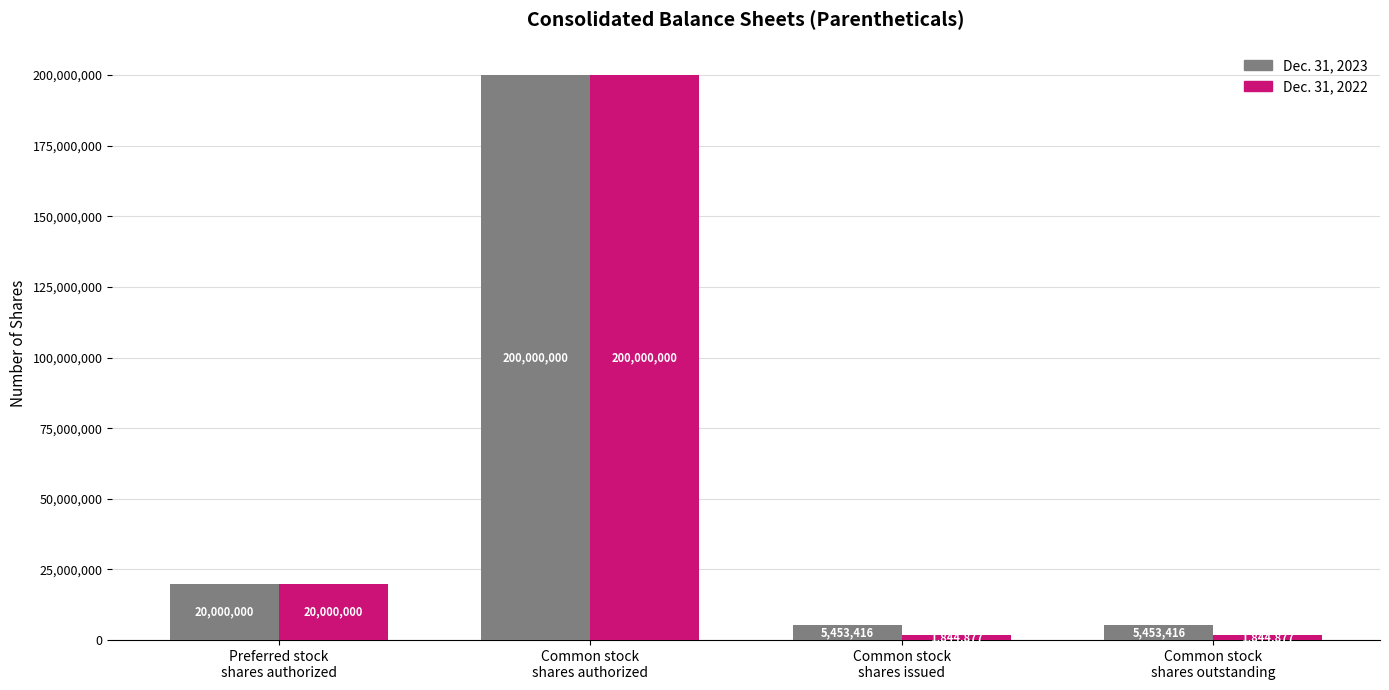

Is it true that Dec. 31, 2022 equals 200000000 at Common stock
shares authorized?

True